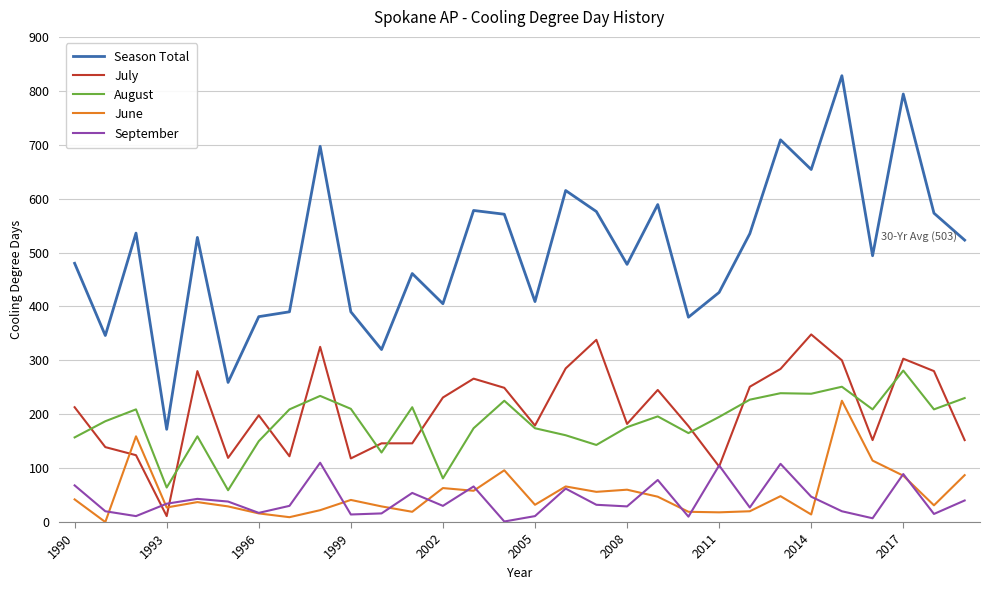

What is the maximum value shown in the chart?

828